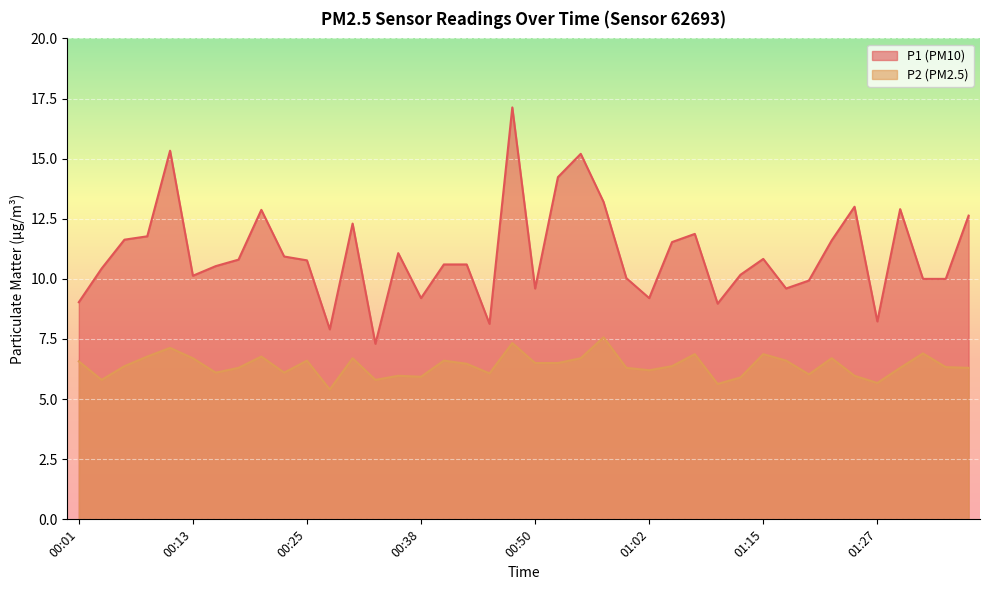

True or false: P2 has a value of 10.1 at 01:29.

False